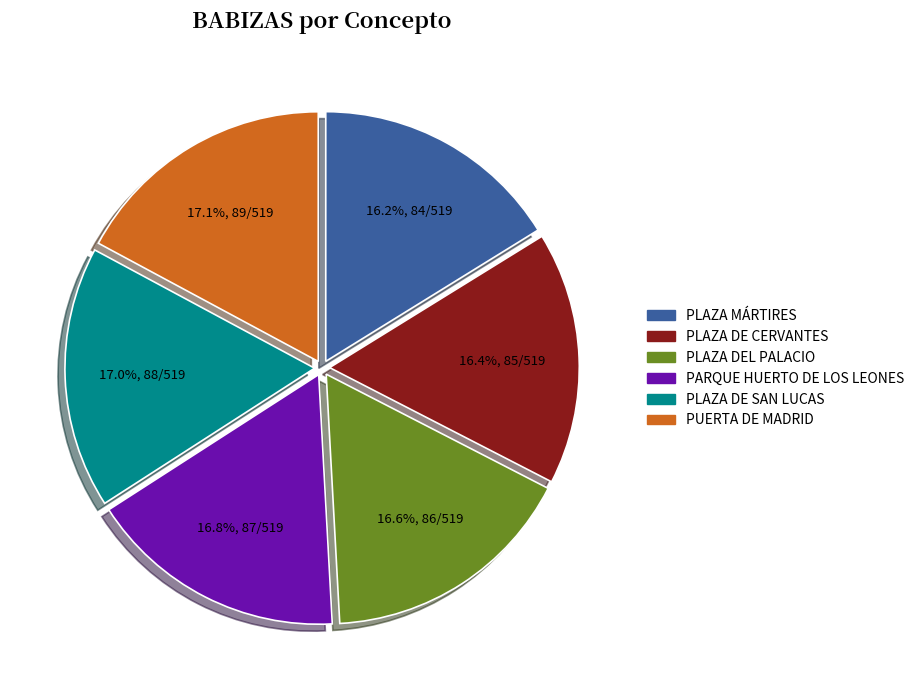

What is the ratio of the value at PLAZA MÁRTIRES to the value at PUERTA DE MADRID?

0.9